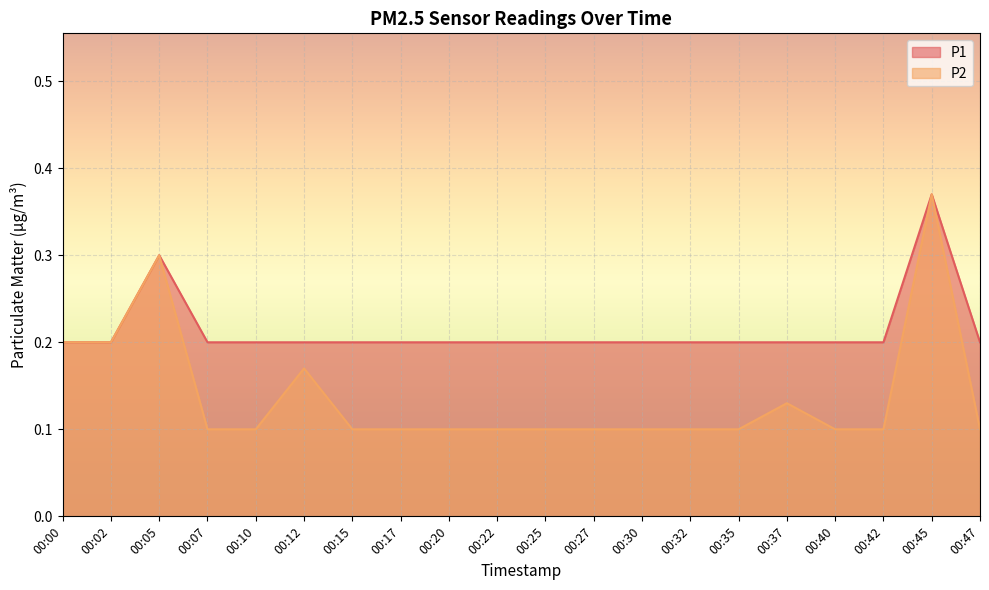

At which label does P1 reach its minimum?

00:00